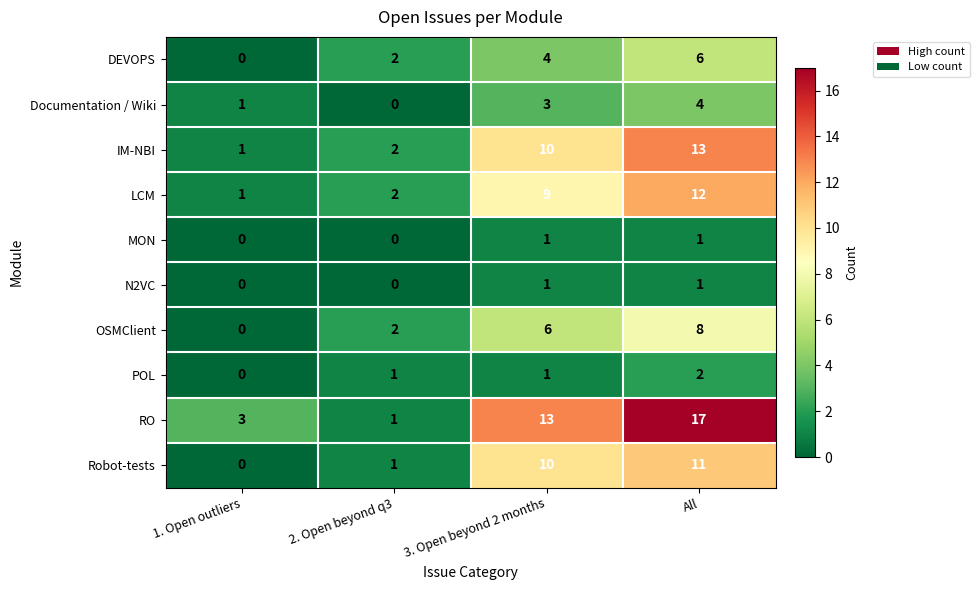

Which series has the largest range (max minus min)?

RO